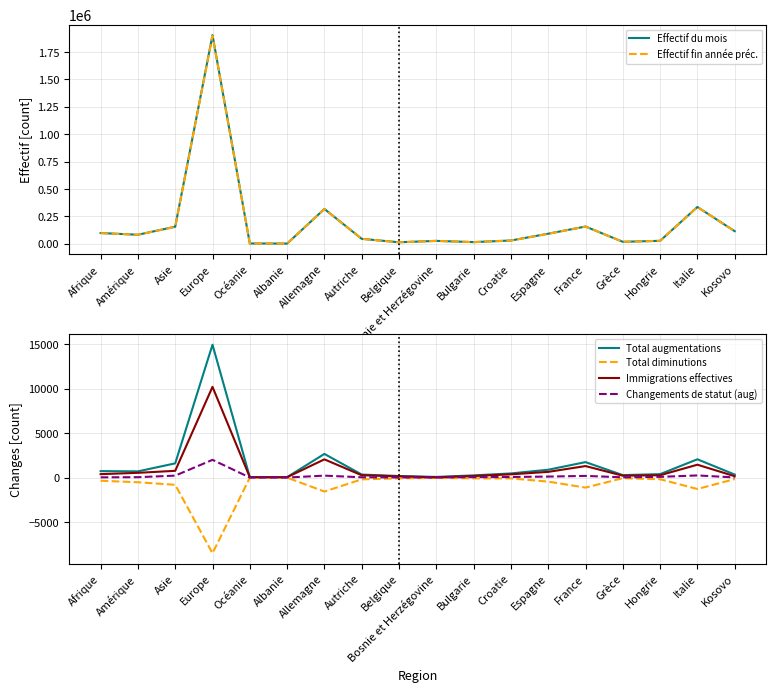

How many data points does each series have?

18